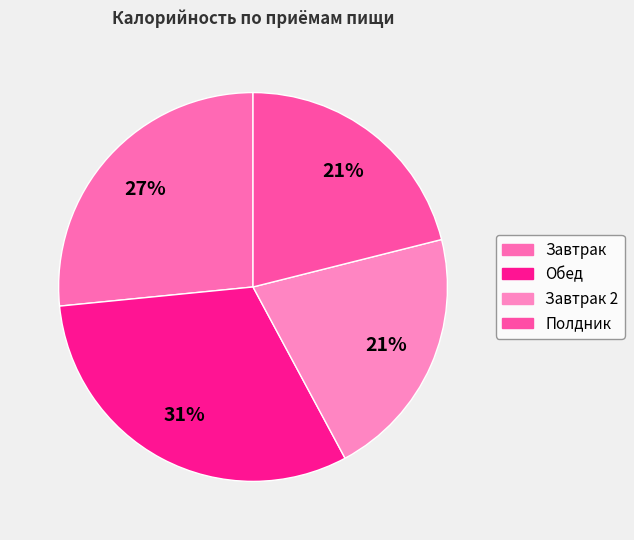

Count the number of slices in the pie.

4